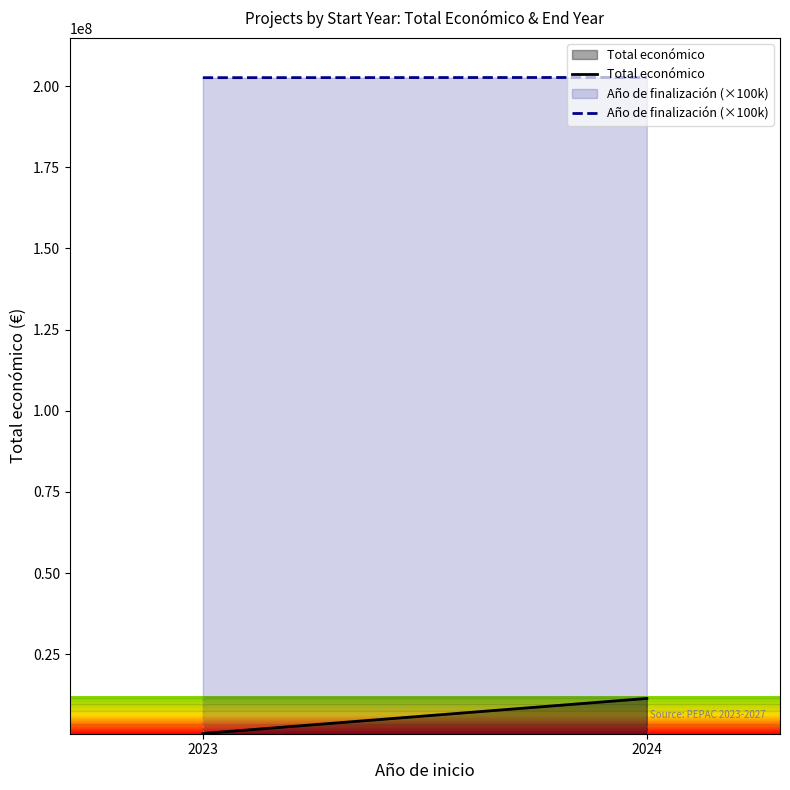

How many Total económico values are between 598909 and 11396327?

2